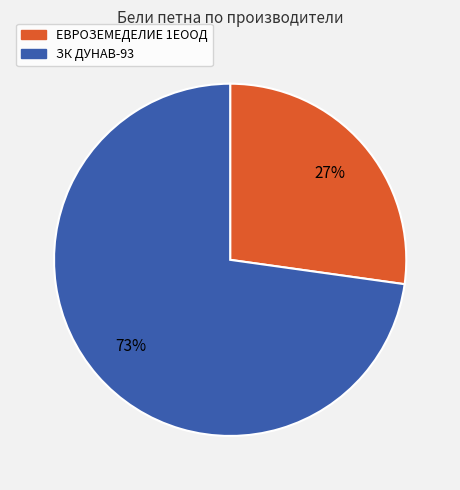

Rank the categories by value from highest to lowest.

ЗК ДУНАВ-93, ЕВРОЗЕМЕДЕЛИЕ 1ЕООД